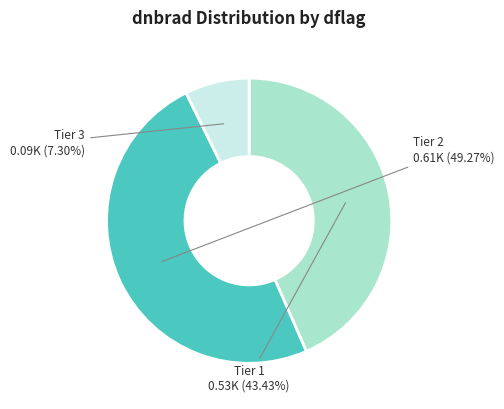

Does any single category account for the majority?

No